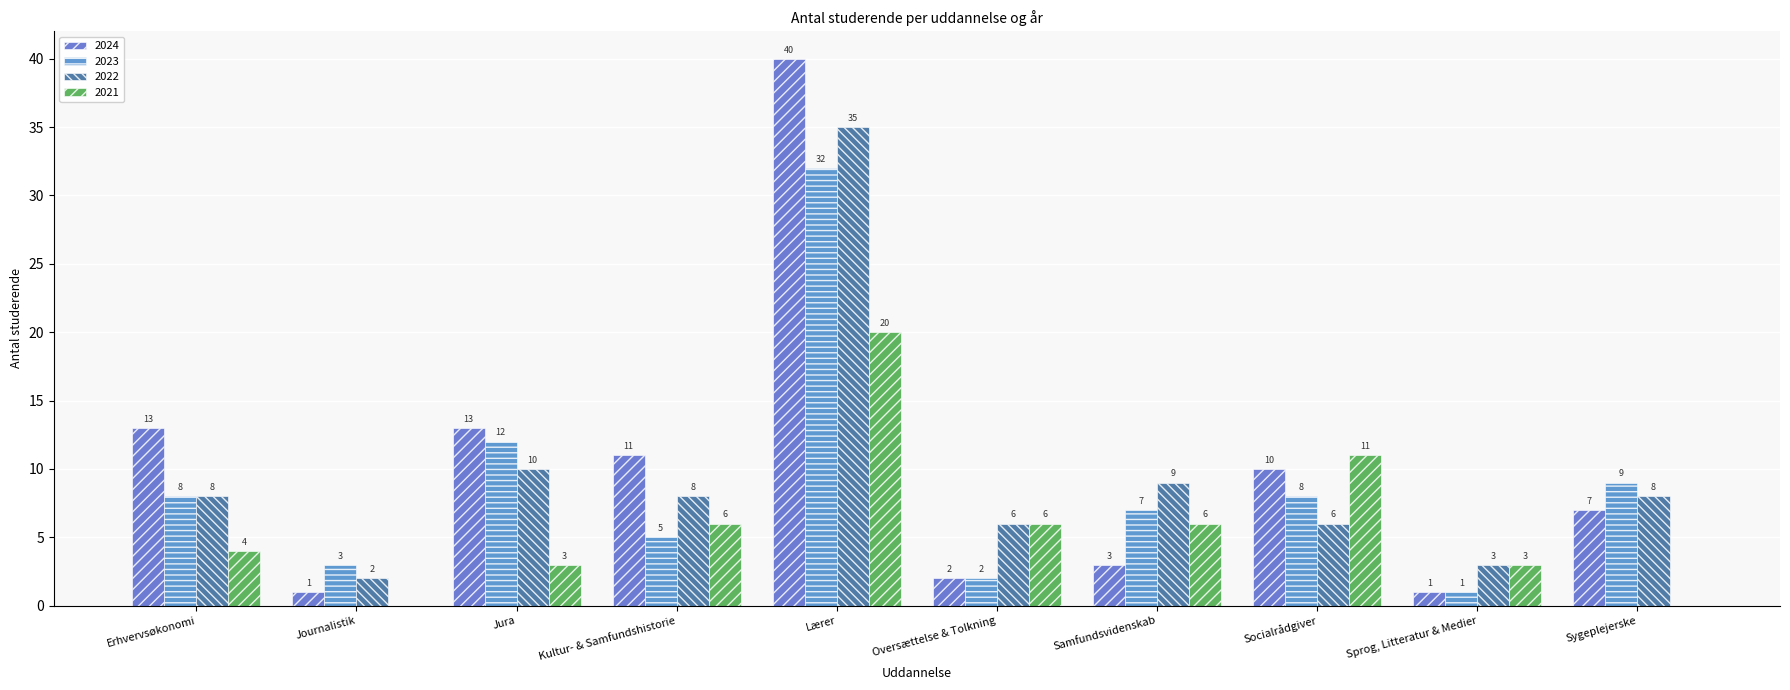

What is the approximate value of 2023 at Erhvervsøkonomi, to the nearest 10?

10